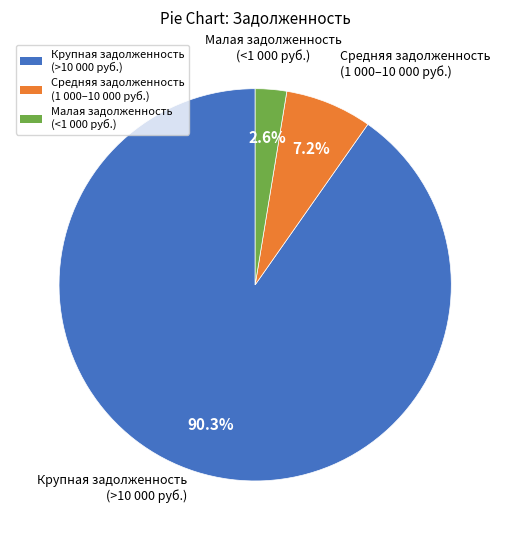

Combined, what portion of the pie is Средняя задолженность (1 000–10 000 руб.) and Крупная задолженность (>10 000 руб.)?

97.4%